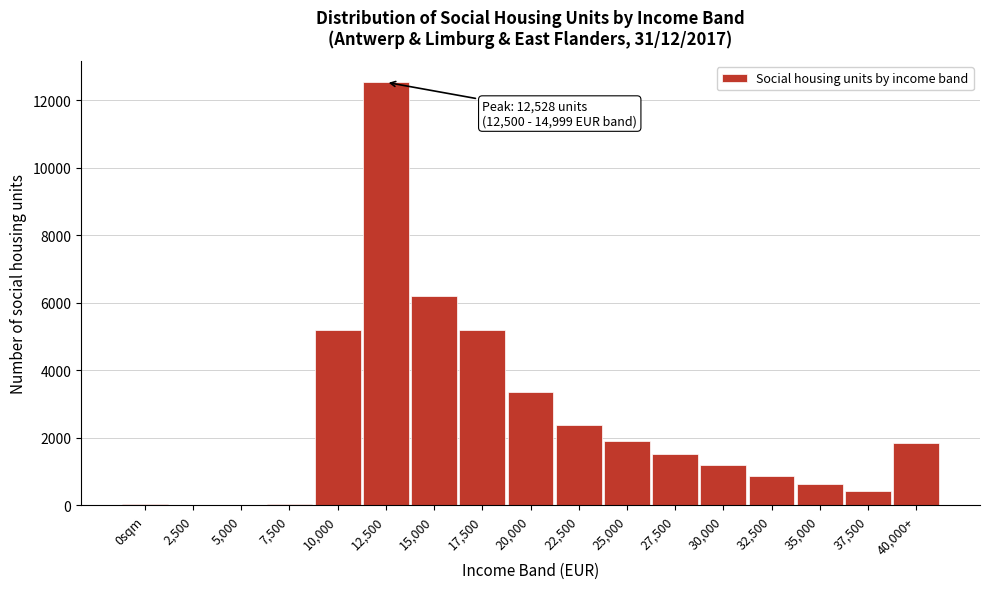

What is the maximum value shown in the chart?

12528